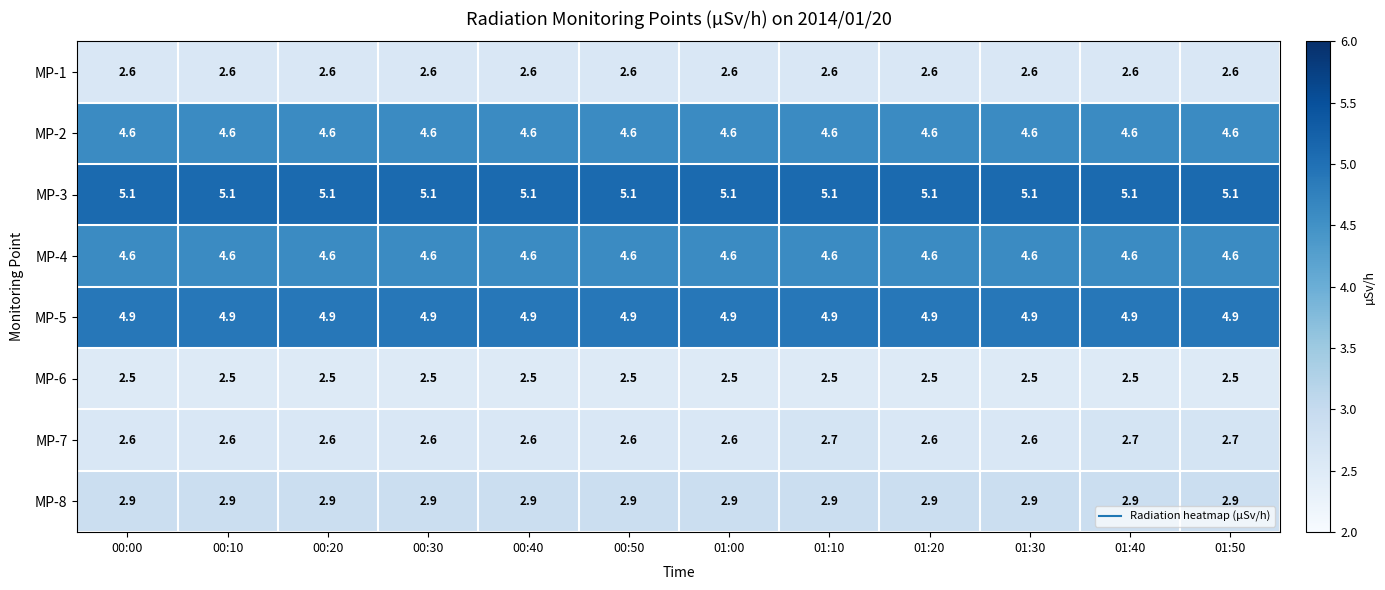

What is the difference between the highest and lowest values at 00:20?

2.6